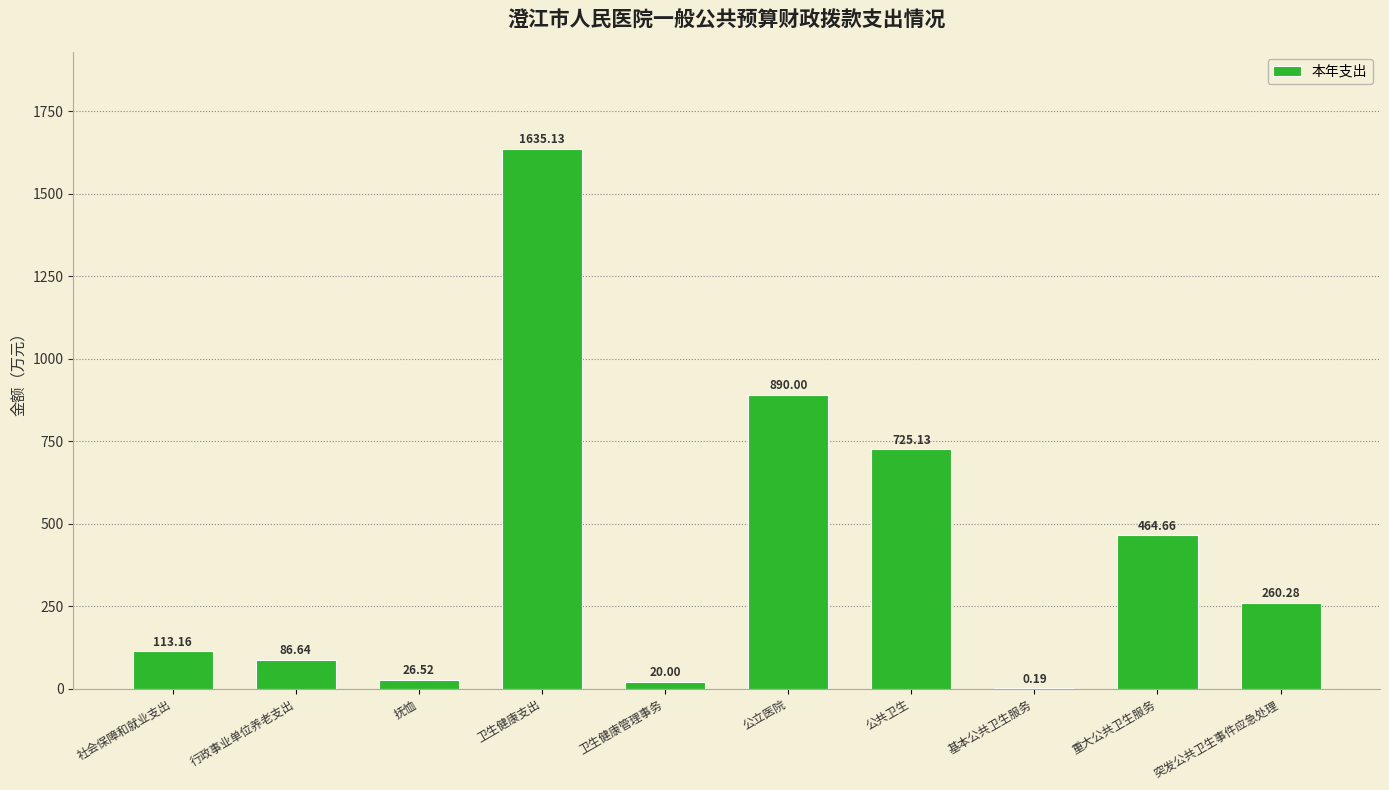

What is the sum of all values?

4221.7